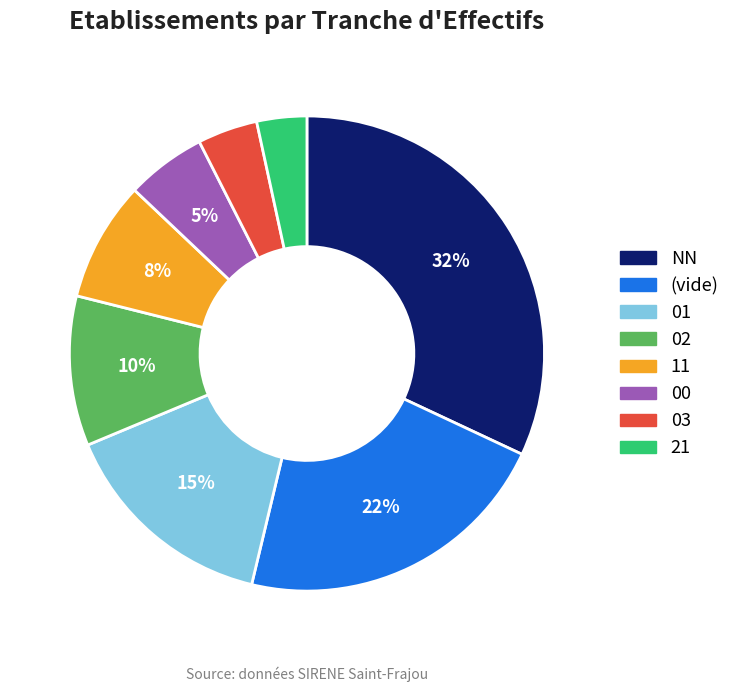

The 02 slice represents 1% of the pie. True or false?

False